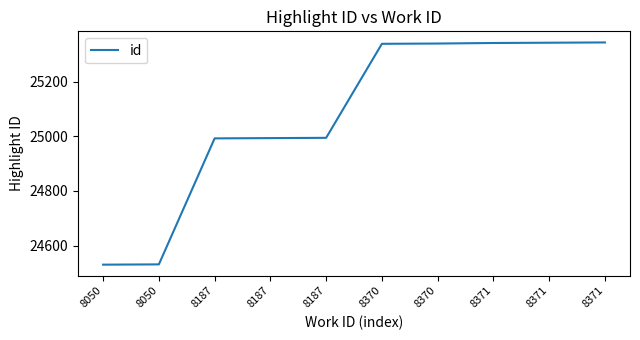

How many lines are shown in the chart?

1